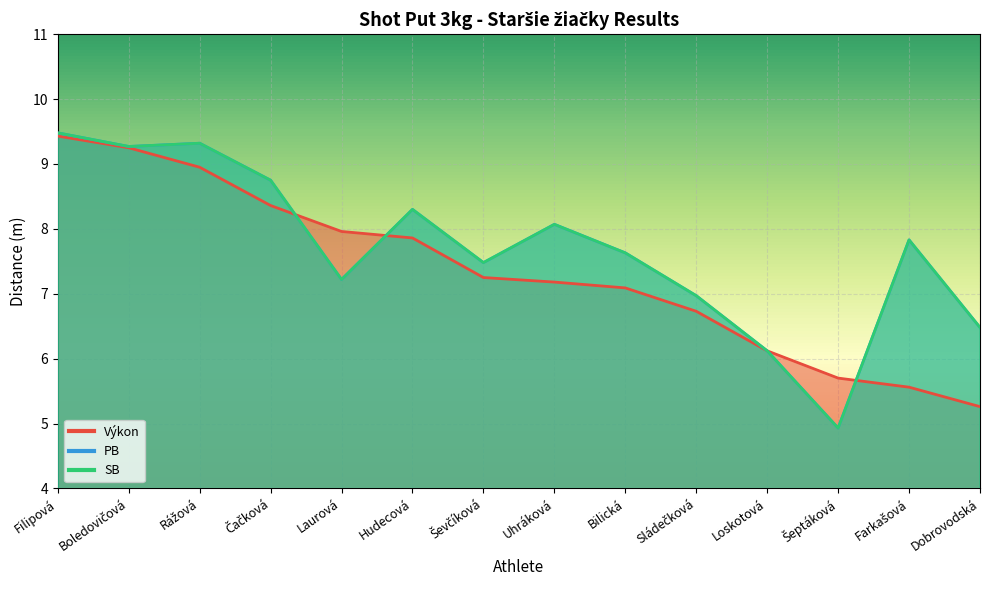

What is the maximum value shown in the chart?

9.5